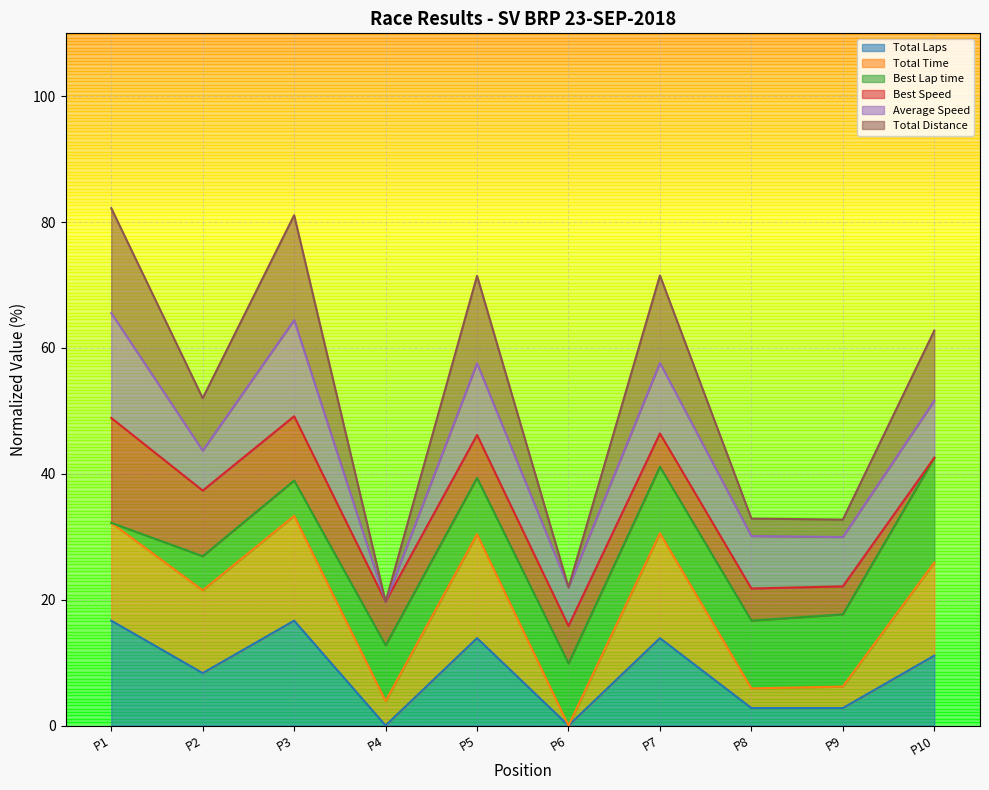

The value of Total Laps at P8 is 3.9. True or false?

False